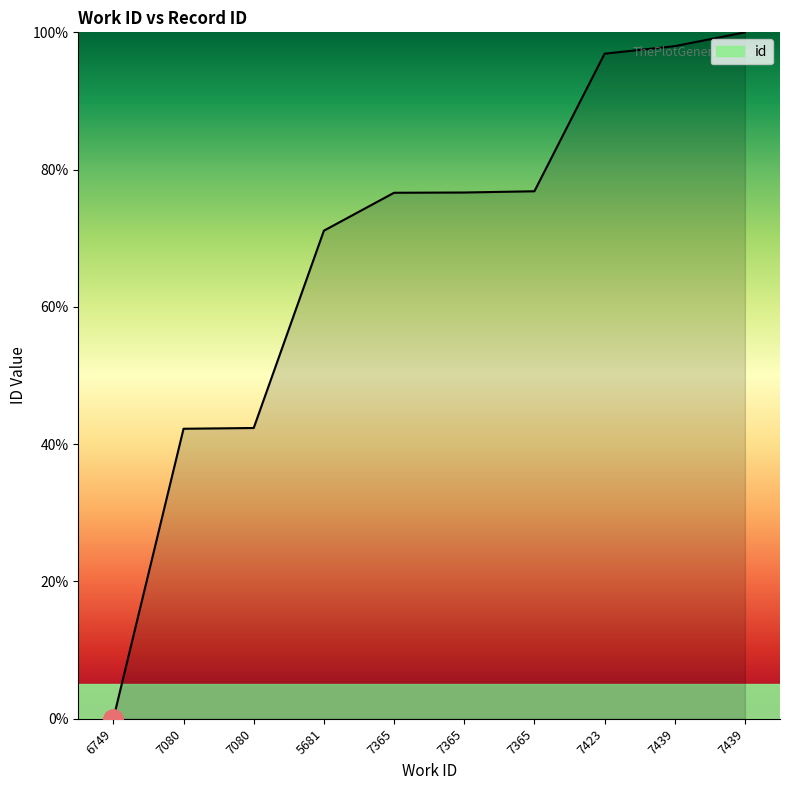

What is the difference between the values at 7365 and 7439?

23.4